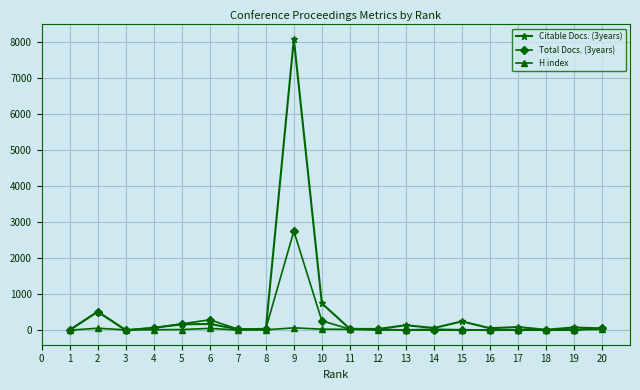

True or false: Citable Docs. (3years) has more than 0 points higher than both neighbors.

True